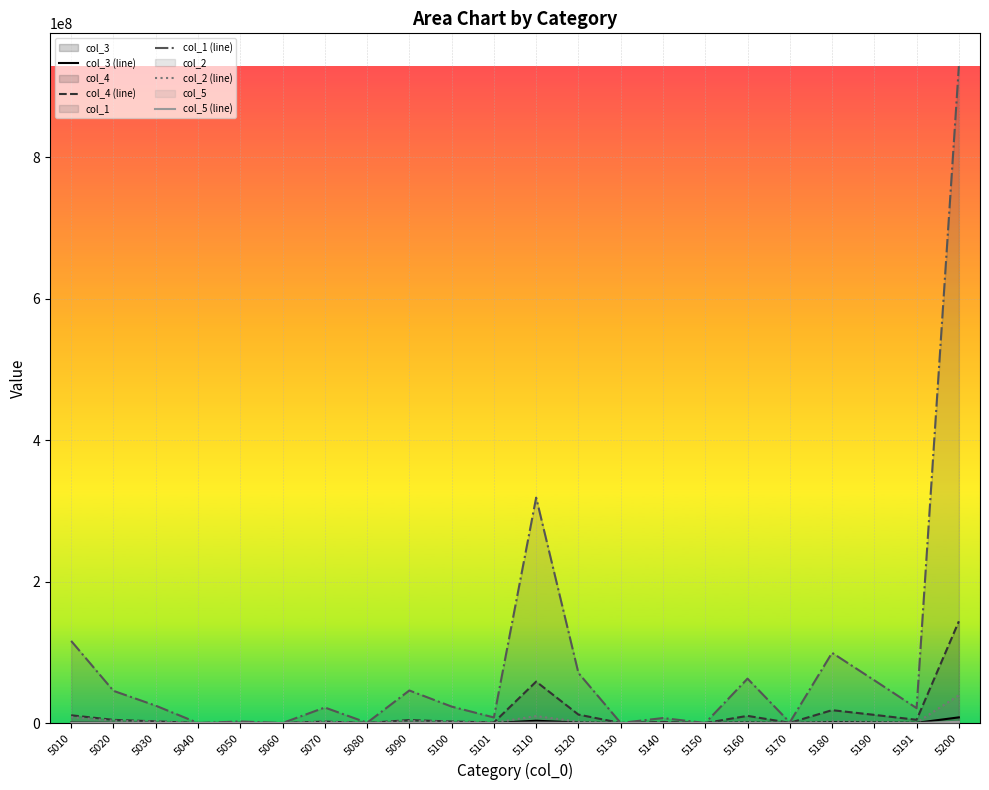

Which series changed the most between 5130 and 5200?

col_1 (line)